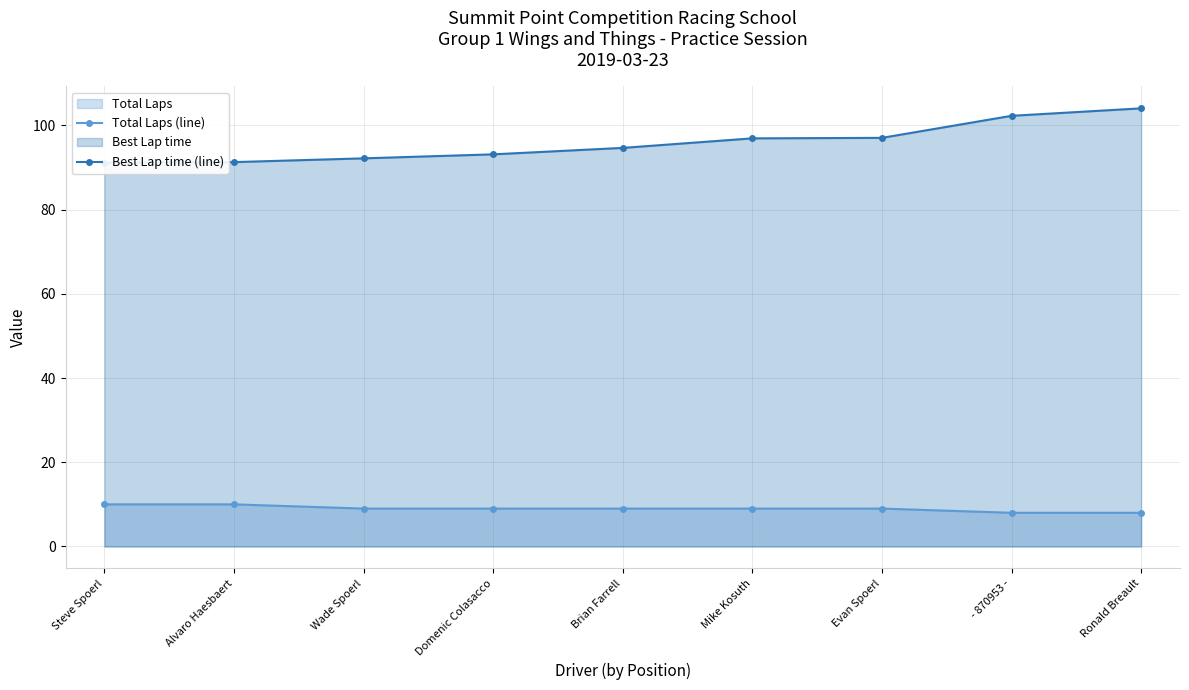

Reading left to right, extract all data points from this chart.

Total Laps (line): Steve Spoerl=10.0	Alvaro Haesbaert=10.0	Wade Spoerl=9.0	Domenic Colasacco=9.0	Brian Farrell=9.0	Mike Kosuth=9.0	Evan Spoerl=9.0	- 870953 -=8.0	Ronald Breault=8.0
Best Lap time (line): Steve Spoerl=91.1	Alvaro Haesbaert=91.3	Wade Spoerl=92.1	Domenic Colasacco=93.1	Brian Farrell=94.6	Mike Kosuth=96.9	Evan Spoerl=97.0	- 870953 -=102.2	Ronald Breault=104.0